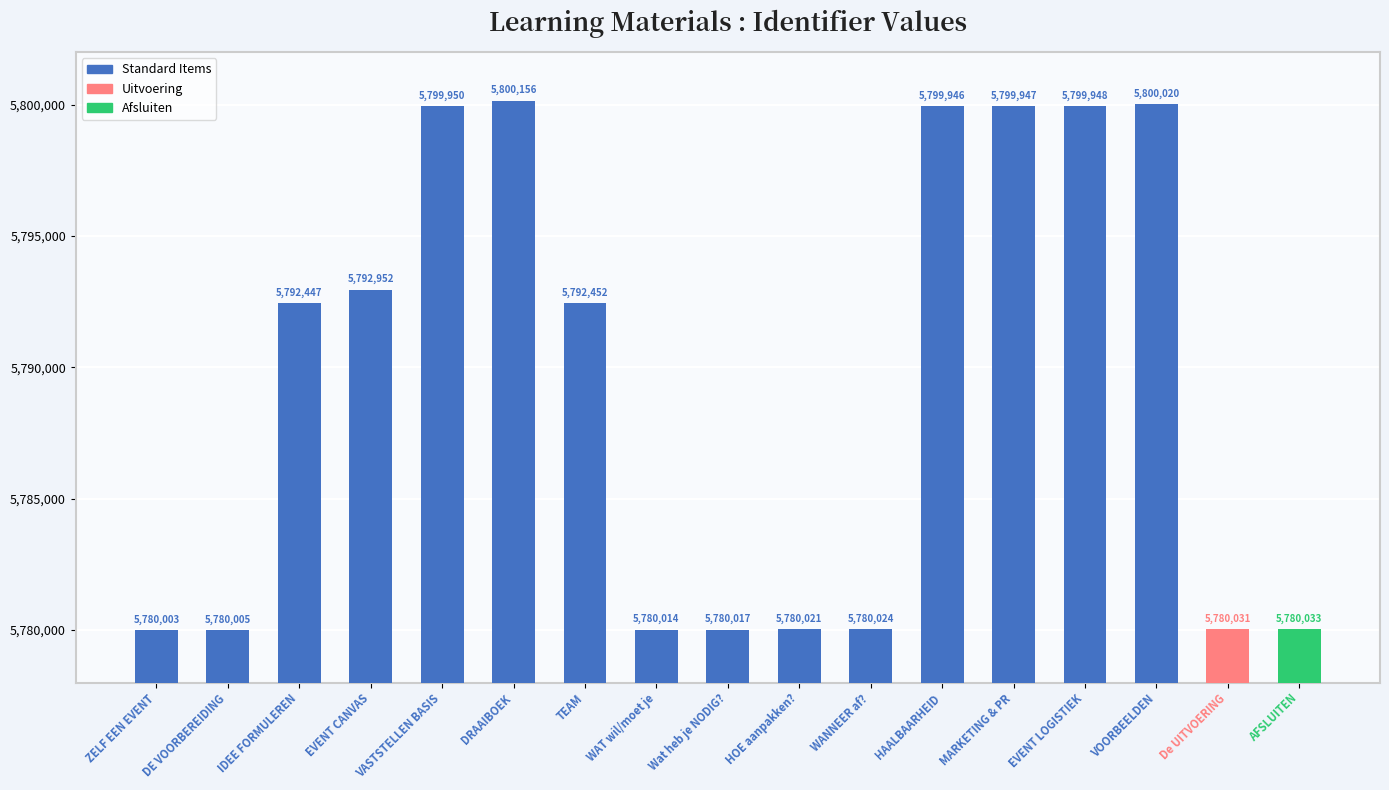

Which category has the lowest value across all series?

ZELF EEN EVENT